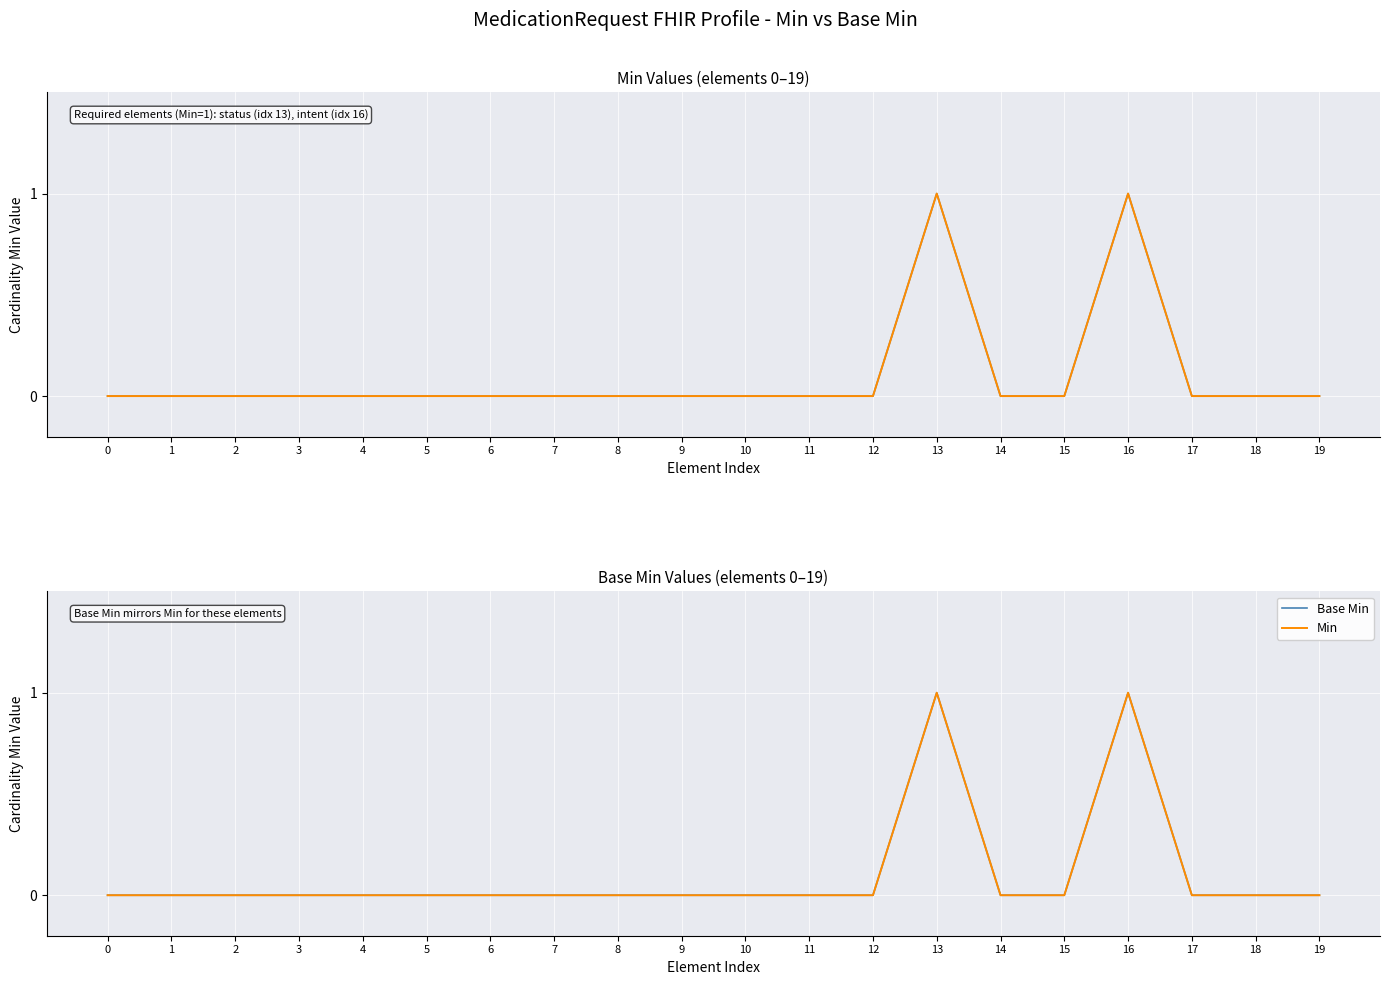

How many values in the Base Min series exceed 0?

2